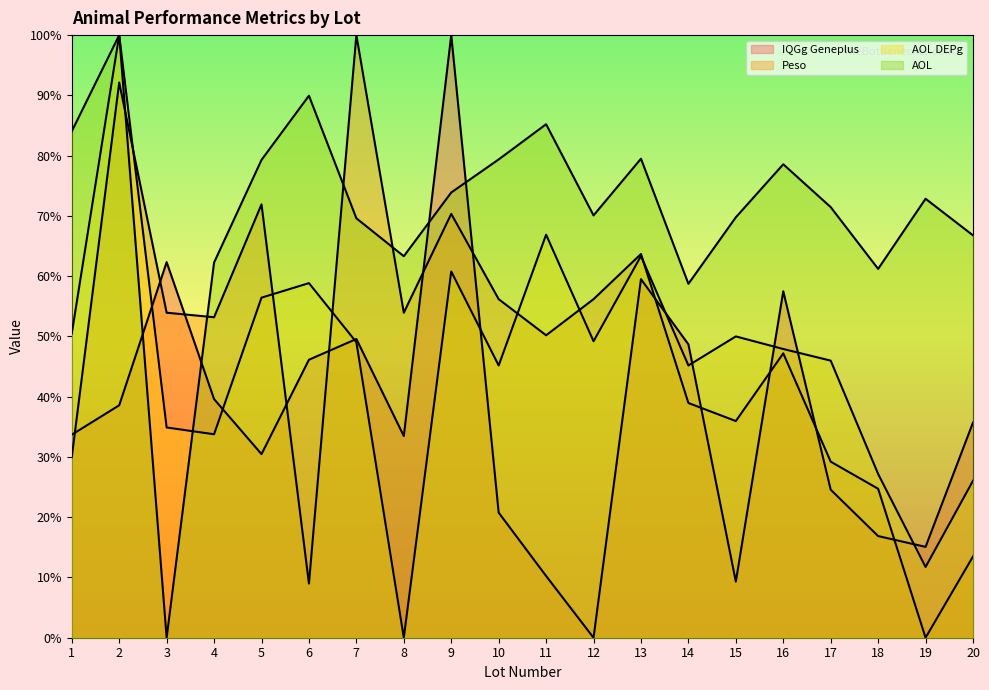

List the series in order of their peak value, lowest first.

IQGg Geneplus, Peso, AOL DEPg, AOL